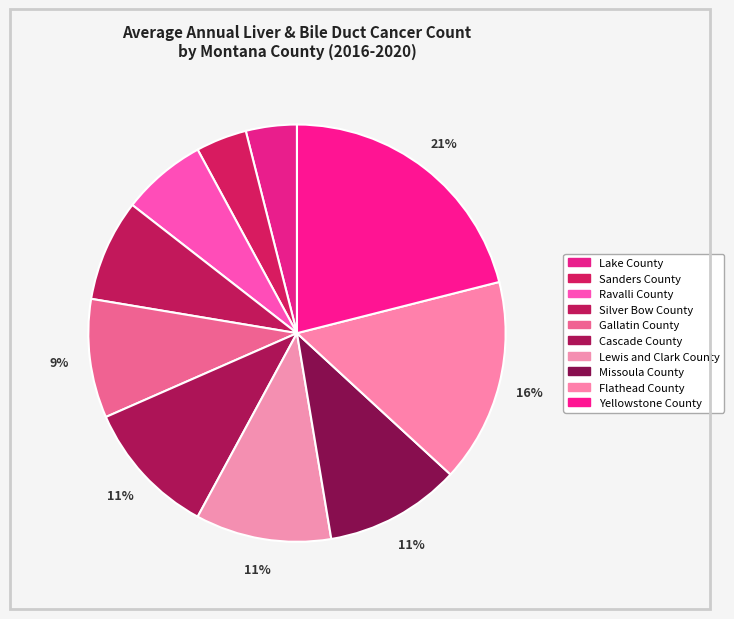

How many segments does this pie chart have?

10